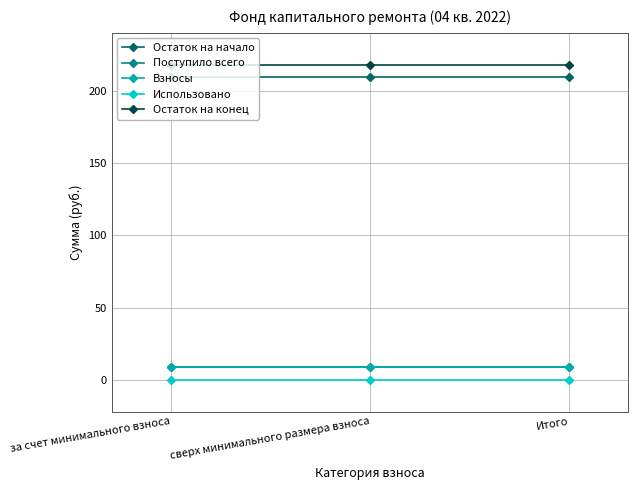

True or false: Остаток на конец has a value of 117.0 at сверх минимального размера взноса.

False